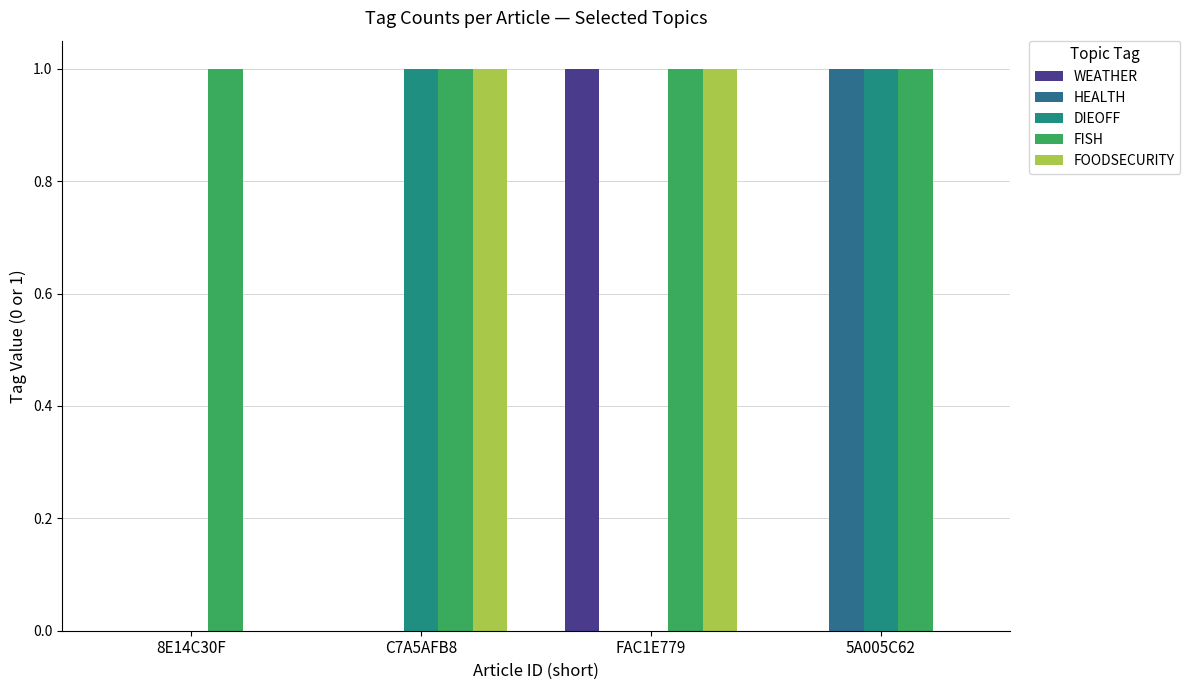

Count the number of categories in the chart.

4